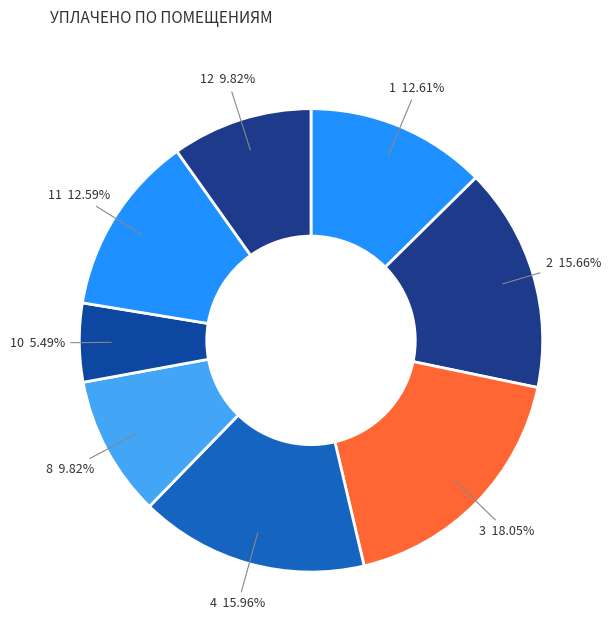

True or false: 12 accounts for 10% of the total.

True